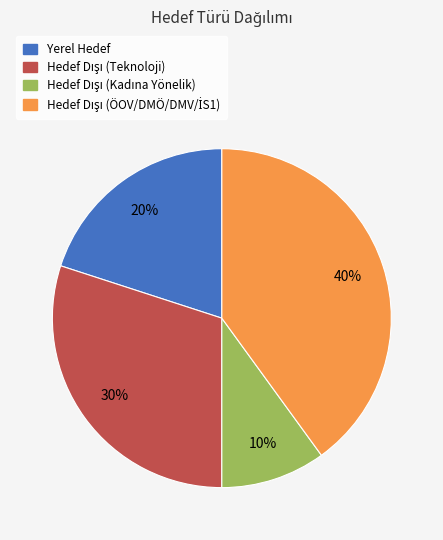

The Yerel Hedef slice represents 20% of the pie. True or false?

True